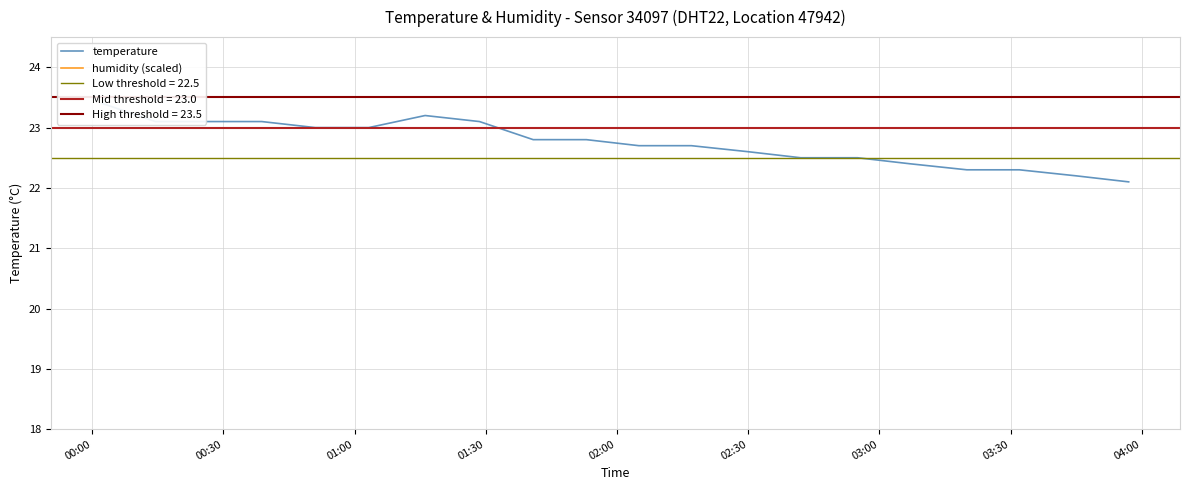

Does the chart display data point markers on the line(s)?

No